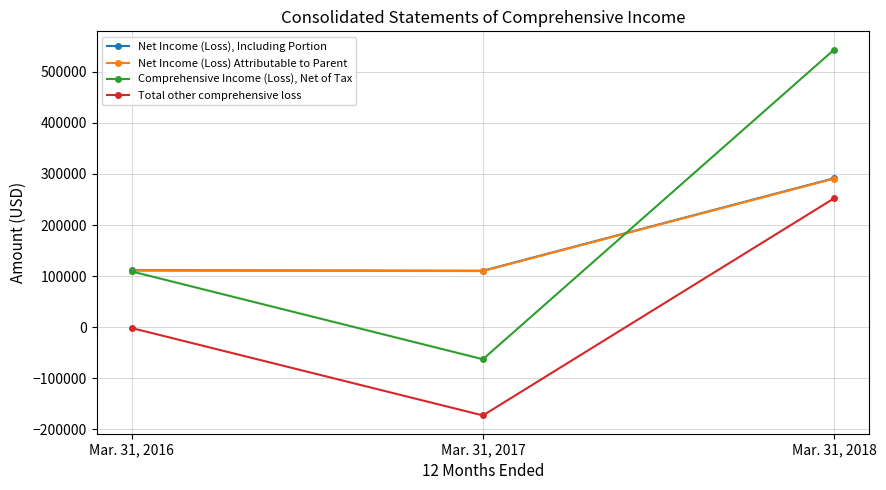

At Mar. 31, 2016, list the series in order from smallest to largest.

Total other comprehensive loss, Comprehensive Income (Loss), Net of Tax, Net Income (Loss) Attributable to Parent, Net Income (Loss), Including Portion